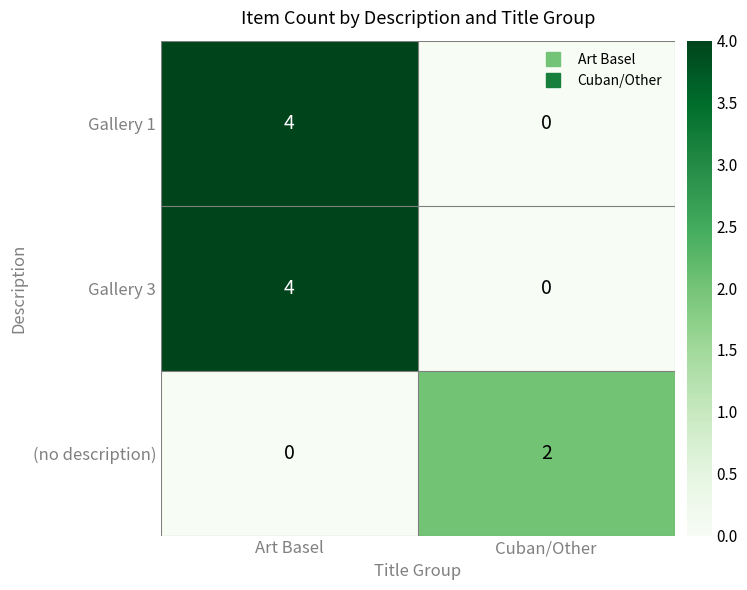

List the labels in order of (no description) value, largest first.

Cuban/Other, Art Basel